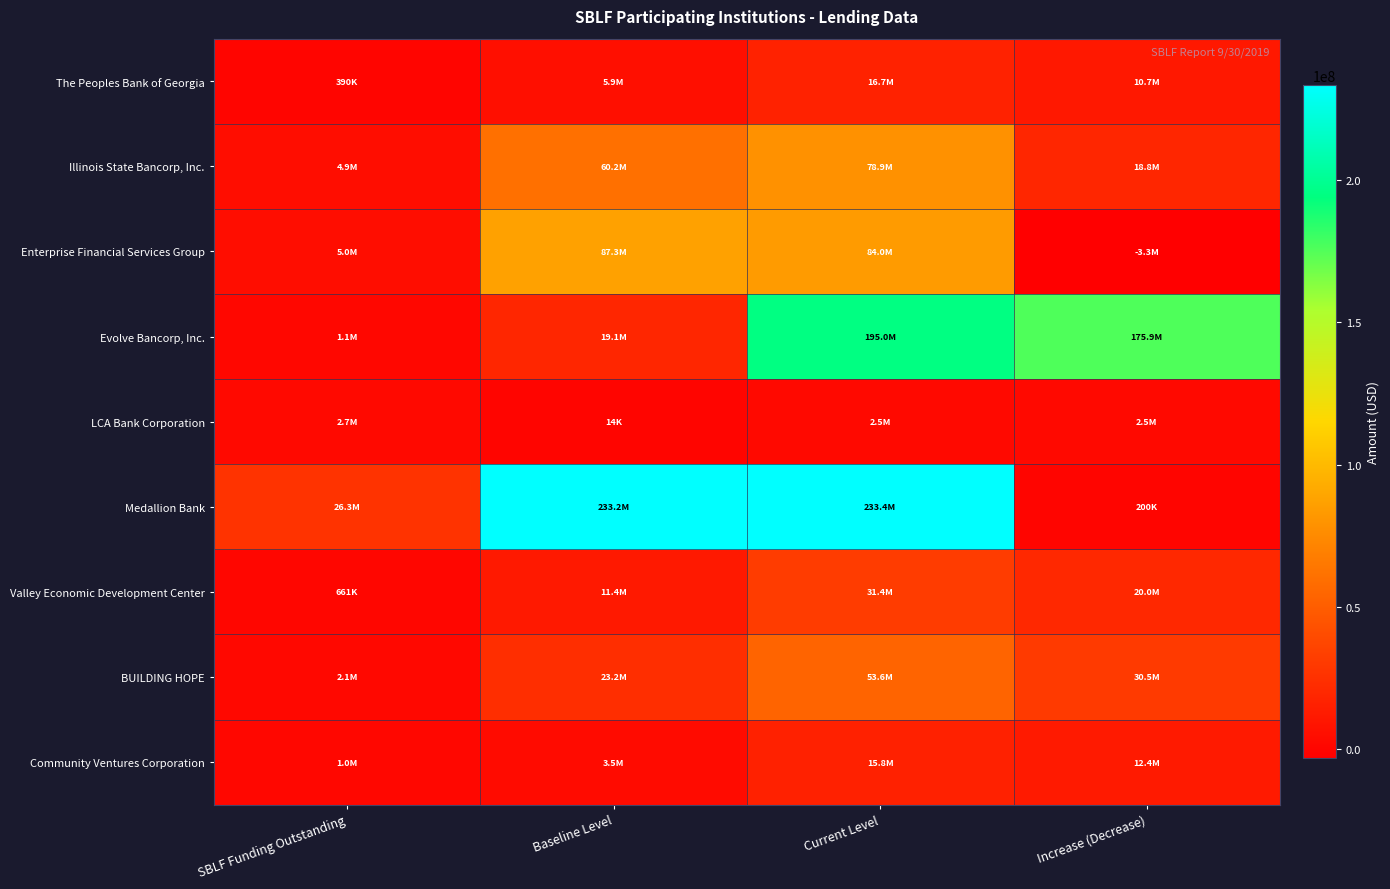

Which series has the largest total across all categories?

Medallion Bank